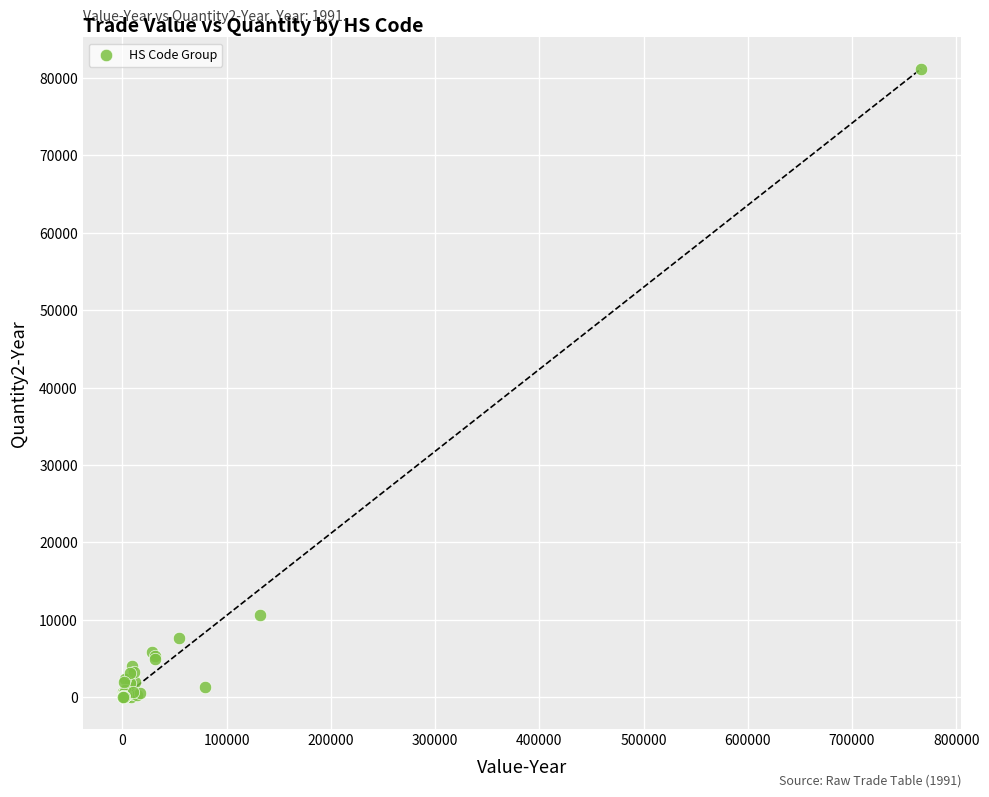

What Y value in the scatter plot is closest to 40588?

10623